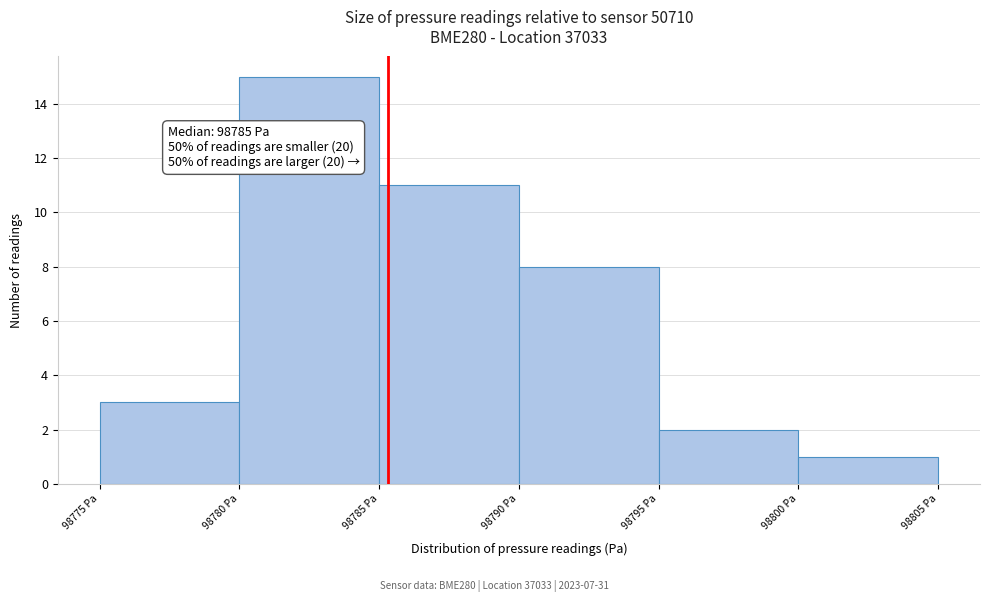

Which range on the x-axis has the tallest bar?

98780 to 98785